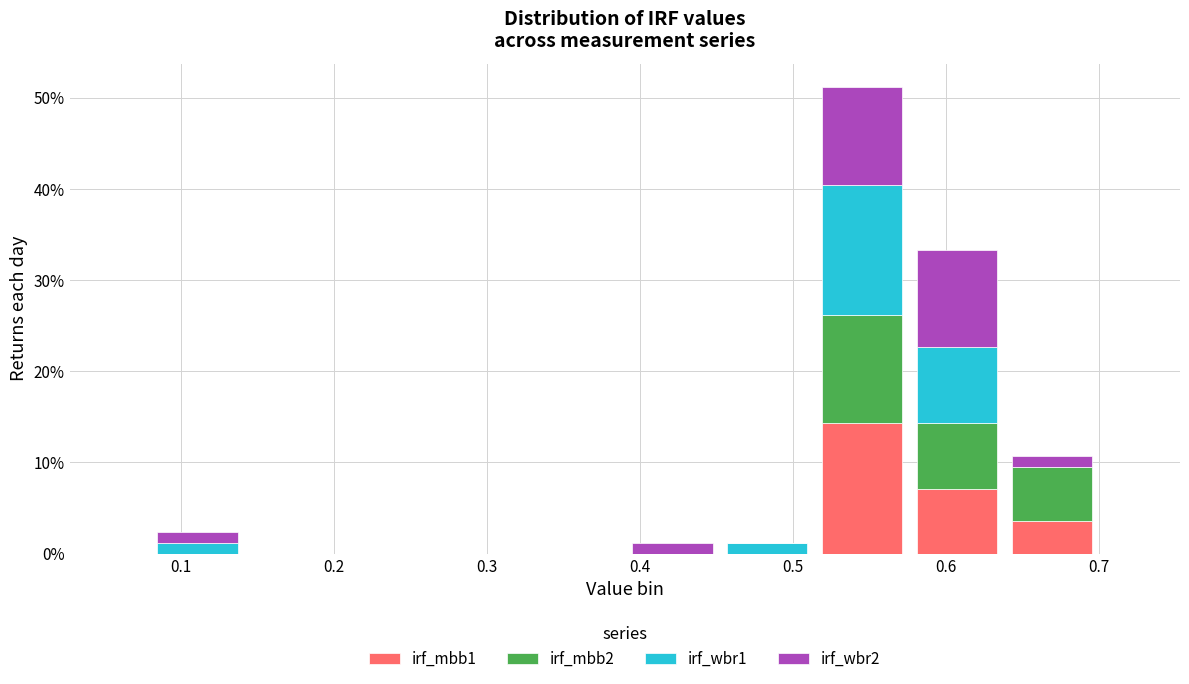

What is the total height of the stacked bar covering 0.452 to 0.514 on the x-axis? Neither the bar edges nor the heights are printed on the chart, so give them approximately, as read against the axes.

1